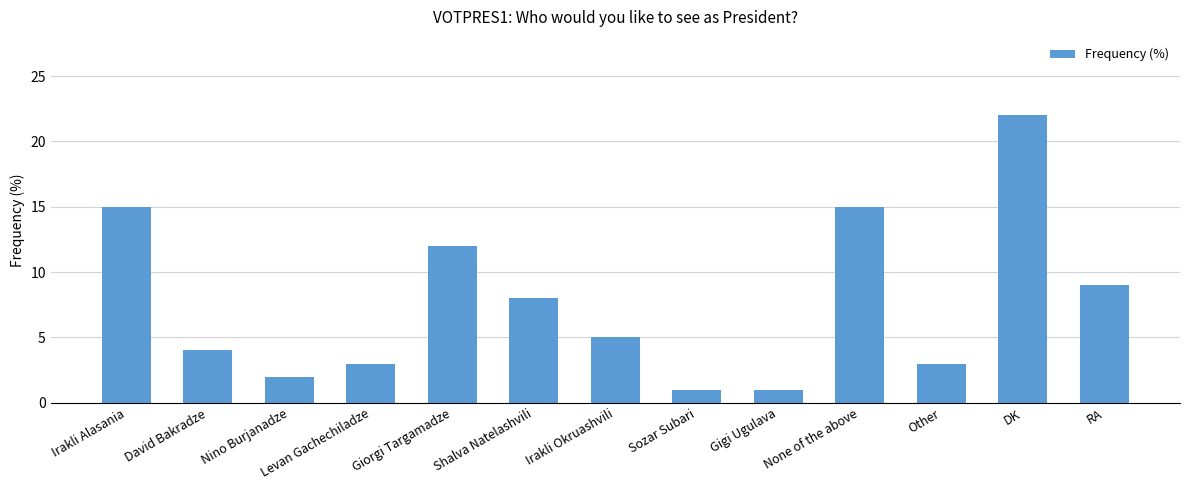

What is the change in value from Giorgi Targamadze to Sozar Subari?

-11